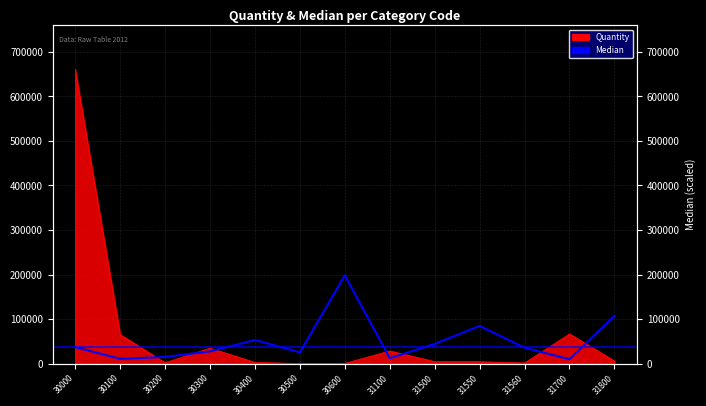

True or false: there are more than 1 points higher than both neighbors.

True